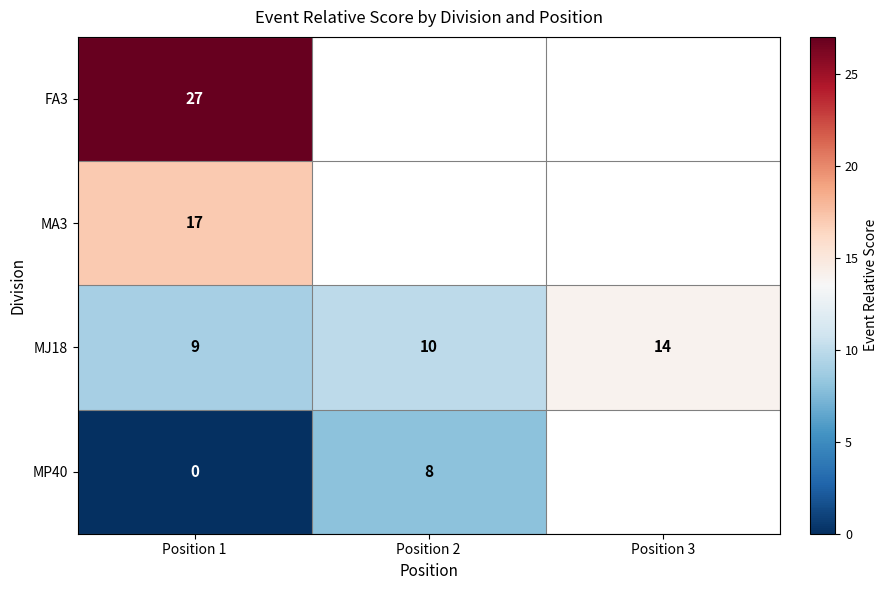

Which label corresponds to the smallest value in the chart?

Position 1